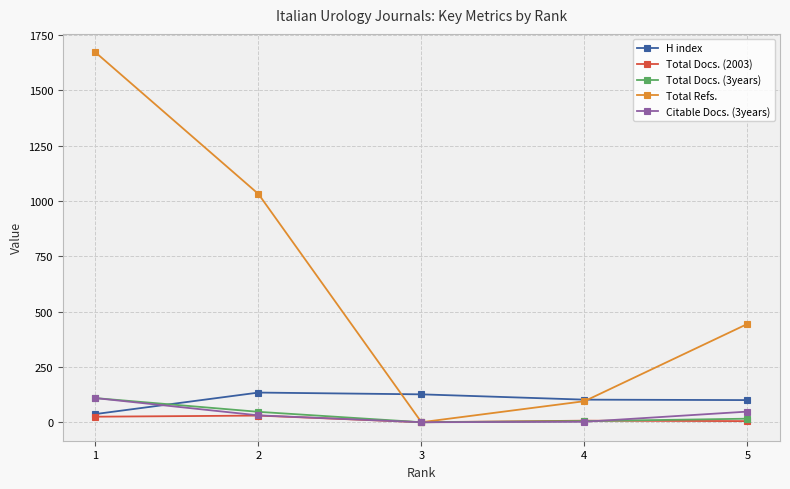

True or false: H index and Citable Docs. (3years) intersect in this chart.

True